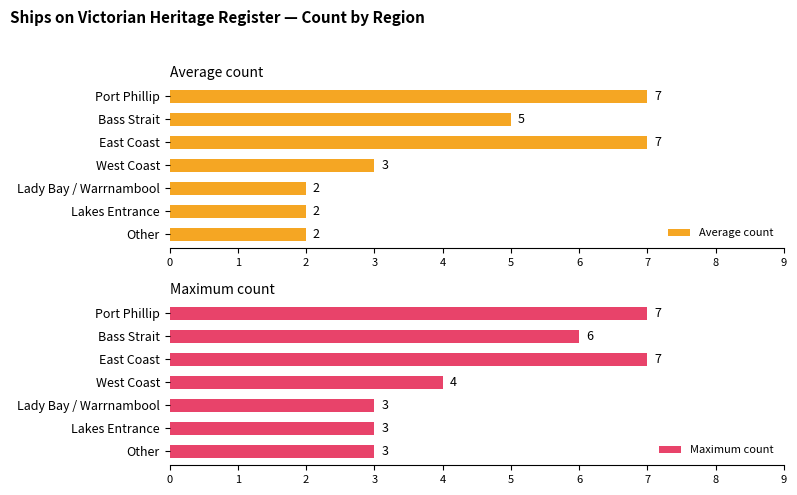

Rank the categories by Average count value from lowest to highest.

4, 5, 6, 3, 1, 0, 2